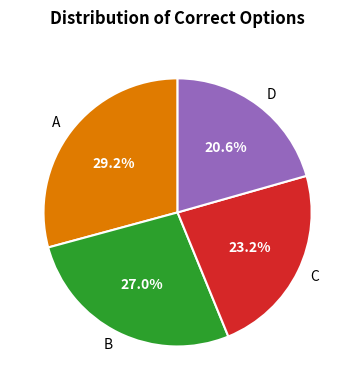

Between C and B, which is larger?

B